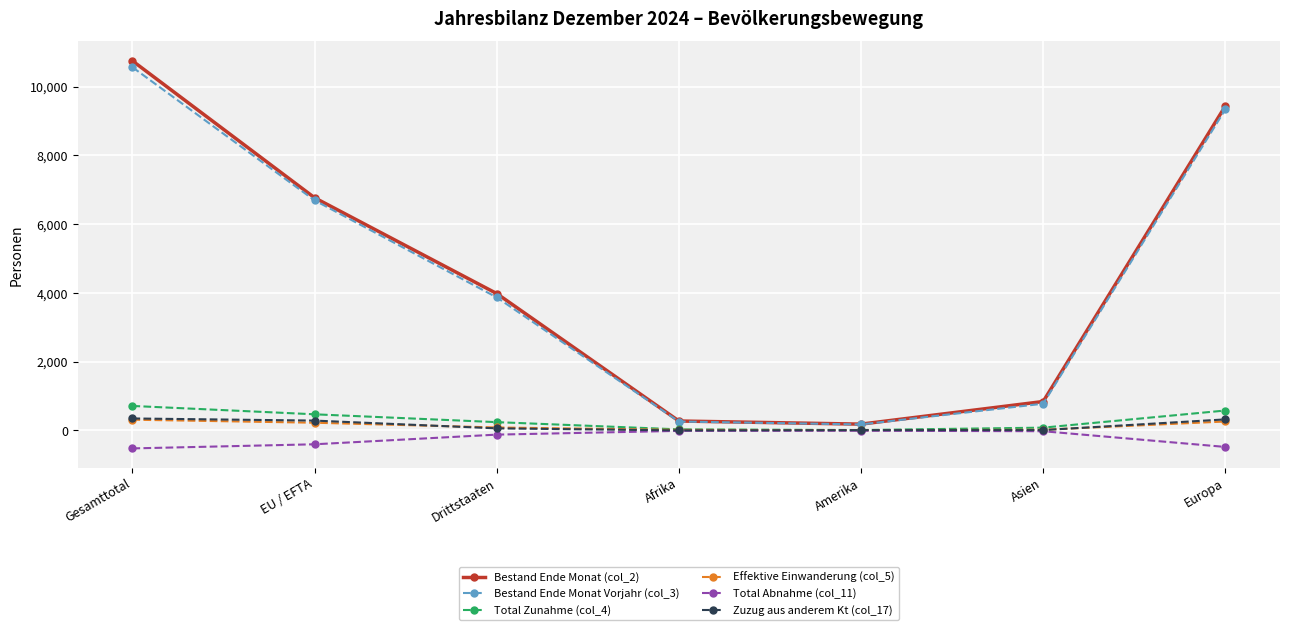

True or false: Total Zunahme (col_4) has a value of 471 at EU / EFTA.

True